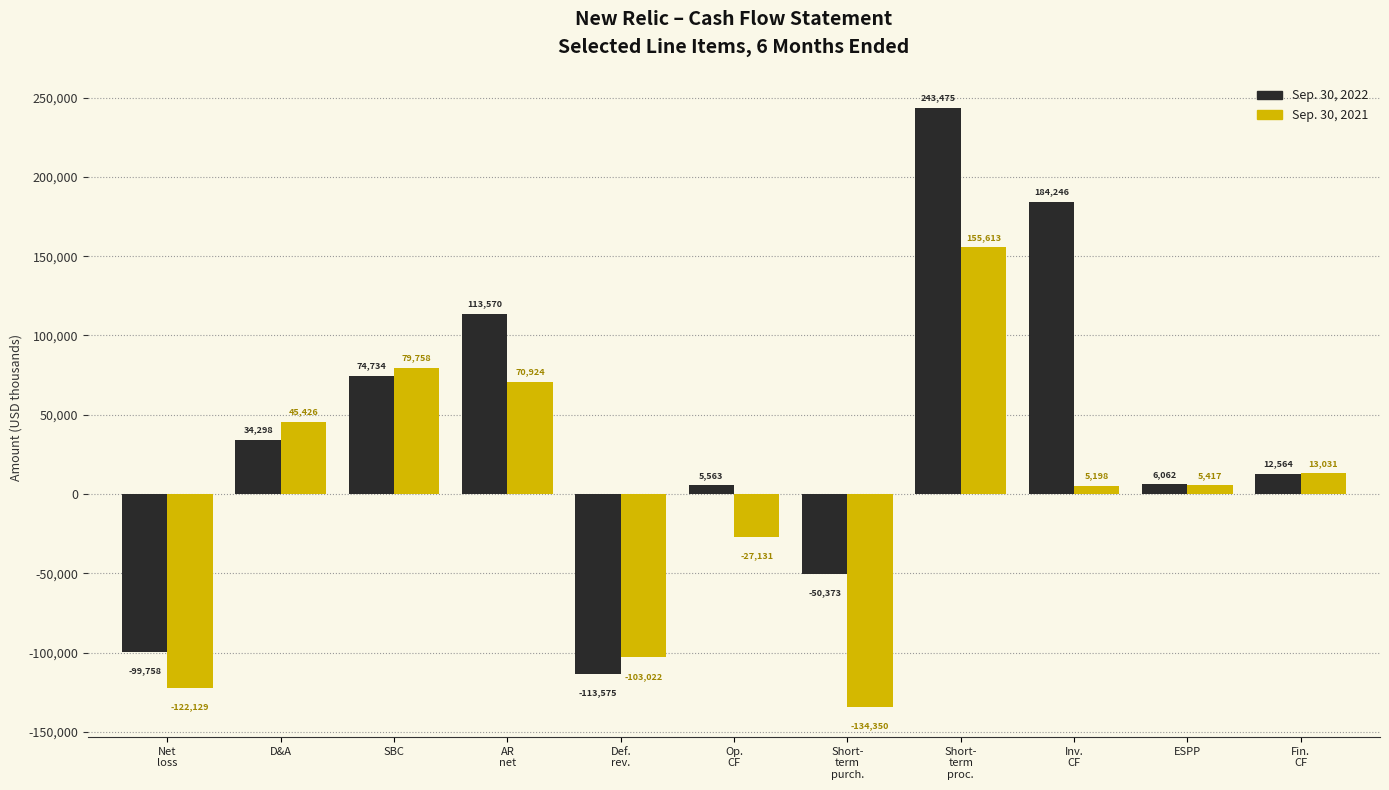

Reading left to right, list all the values displayed in this chart.

Sep. 30, 2022: -99758	34298	74734	113570	-113575	5563	-50373	243475	184246	6062	12564
Sep. 30, 2021: -122129	45426	79758	70924	-103022	-27131	-134350	155613	5198	5417	13031